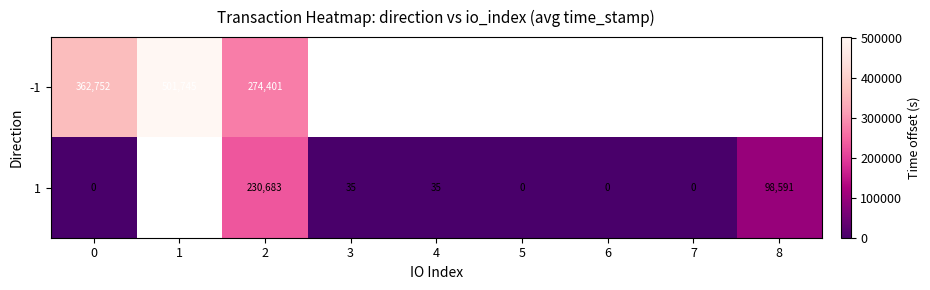

What is the spread (max minus min) of values at 0?

362752